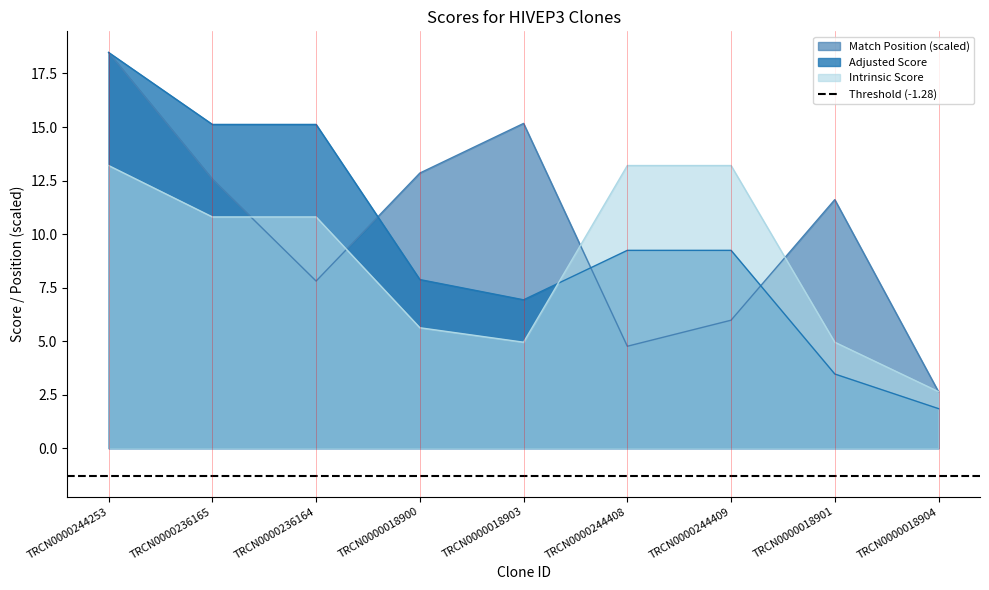

What is the maximum value shown in the chart?

18.5